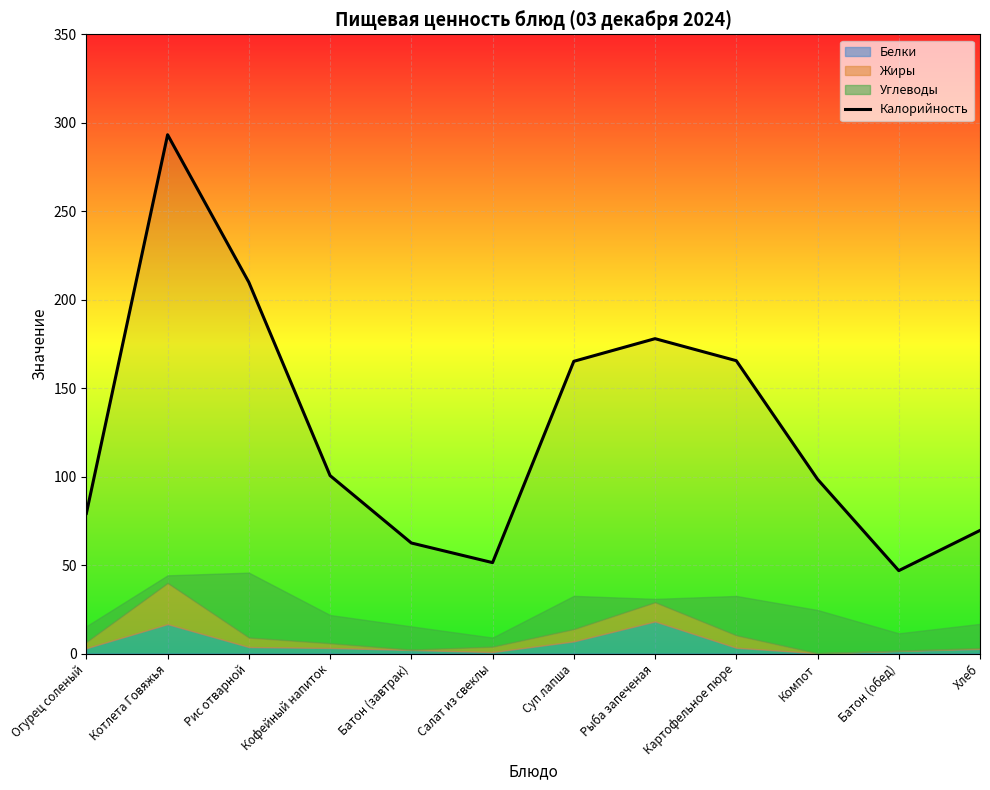

What is the sum of all values?

1520.6